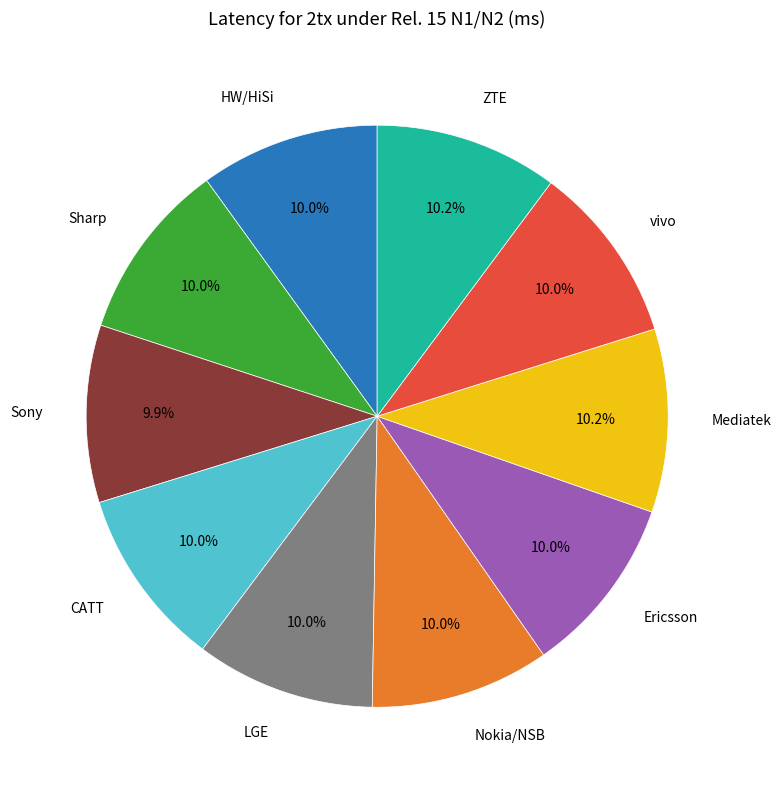

Is there a majority slice in this chart?

No